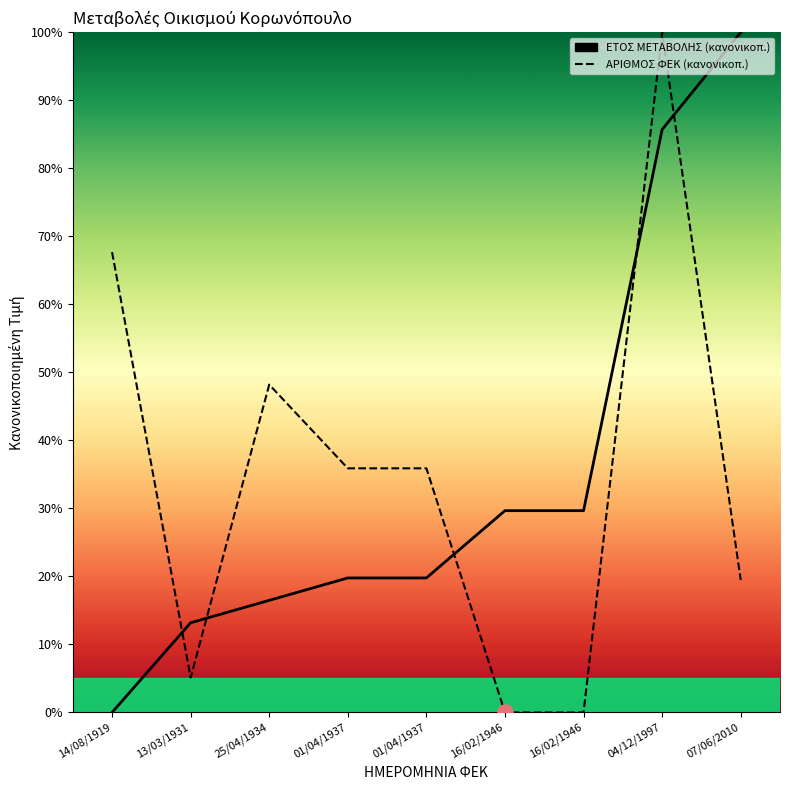

At which category is the sum across all series the highest?

04/12/1997